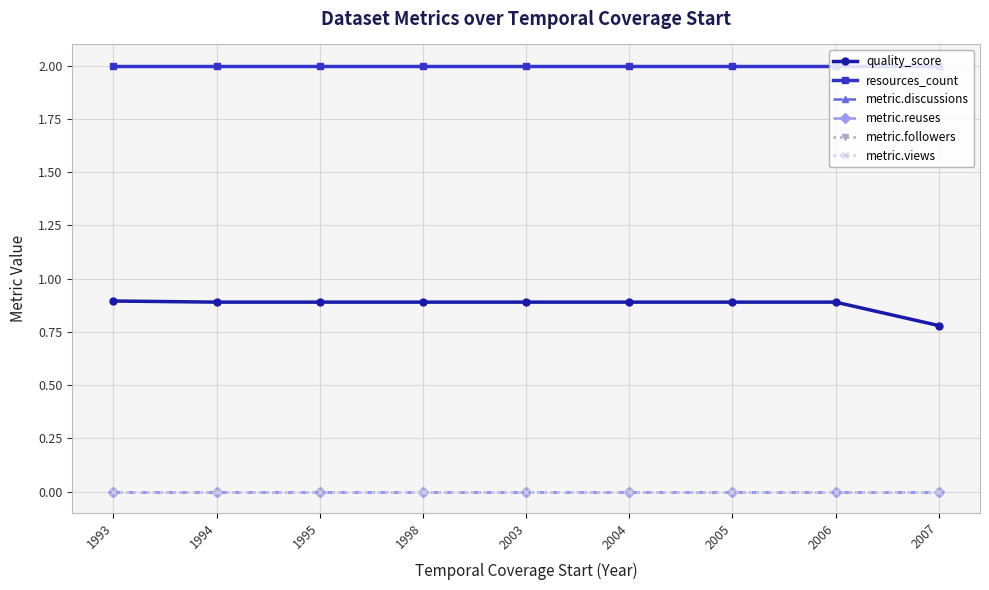

Is this an area chart (filled region under the line)?

No